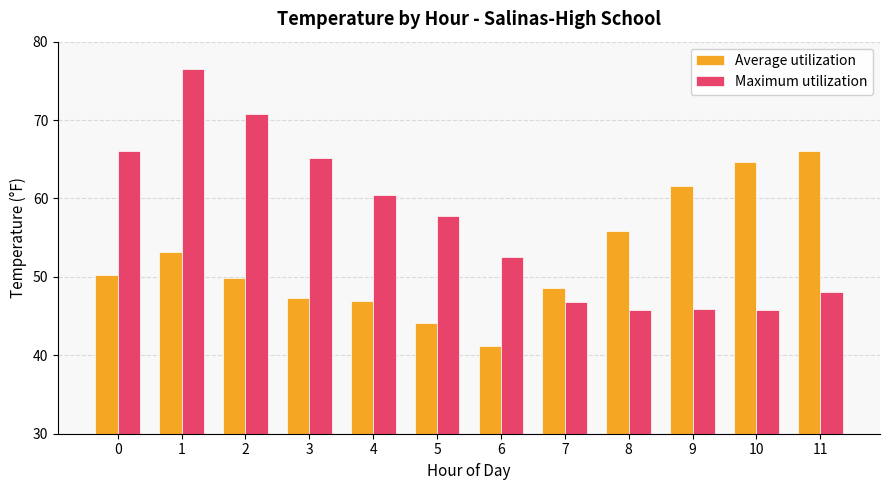

What value does the Maximum utilization series have at 3?

65.1